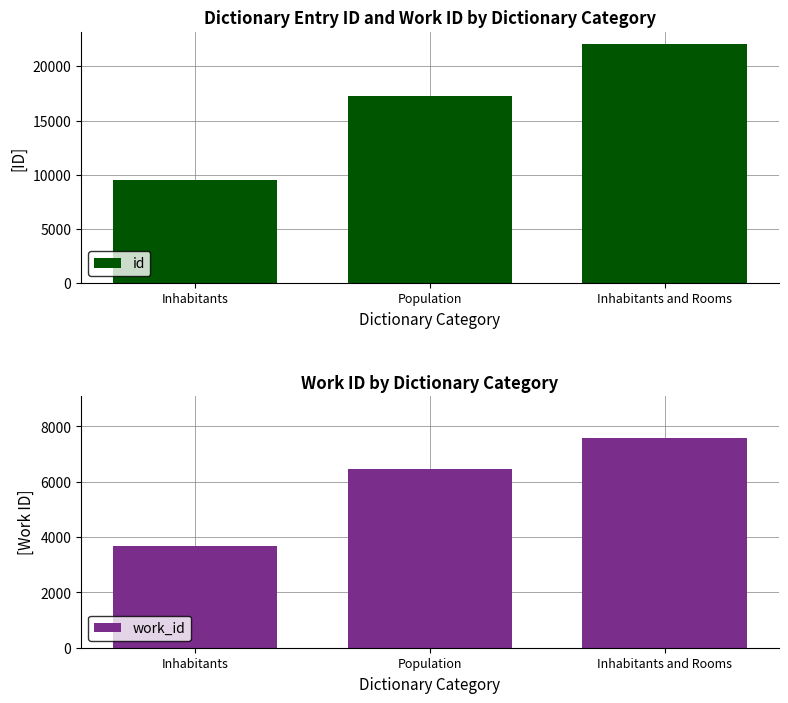

What are all the series names shown in the legend?

id, work_id